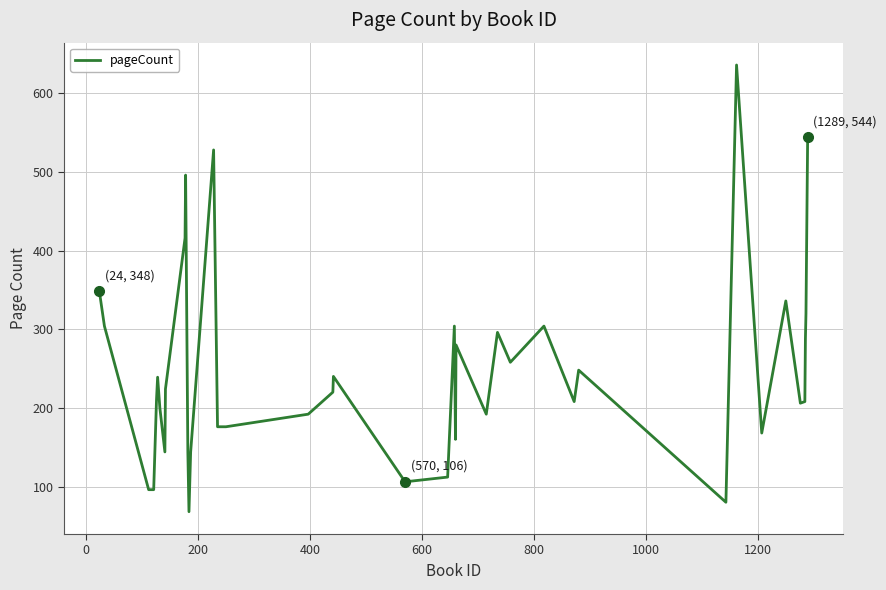

What is the greatest value displayed?

636